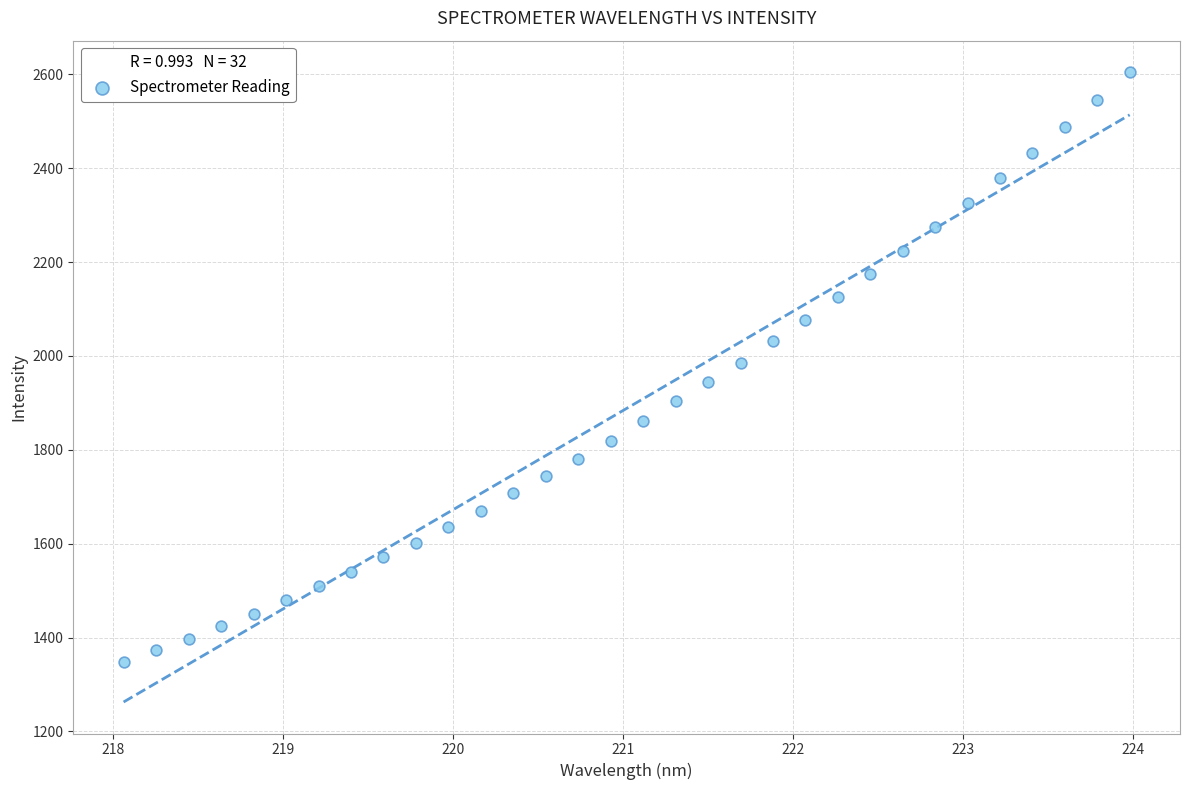

What is the range of X values (max minus min)?

5.9